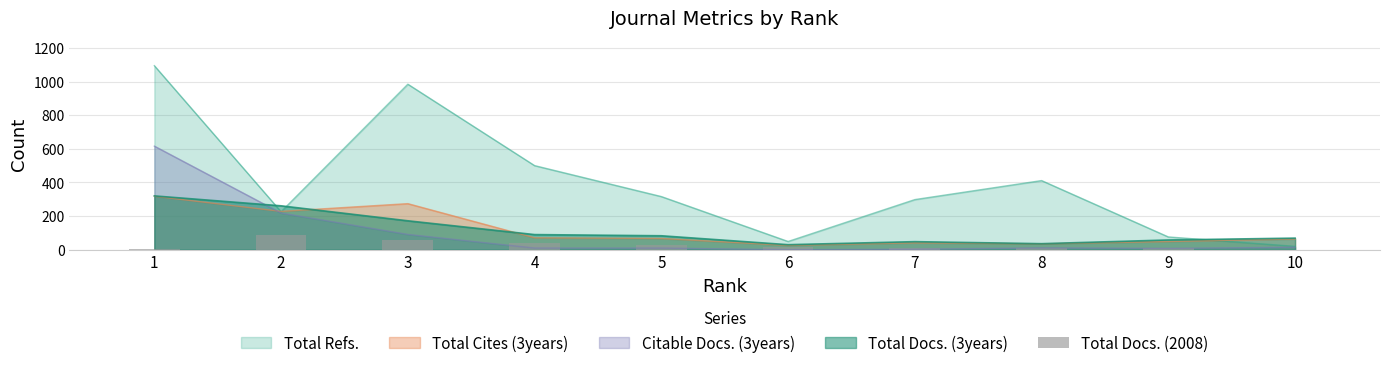

After their last crossing, which series has the higher values: Total Docs. (3years) or Total Refs.?

Total Docs. (3years)